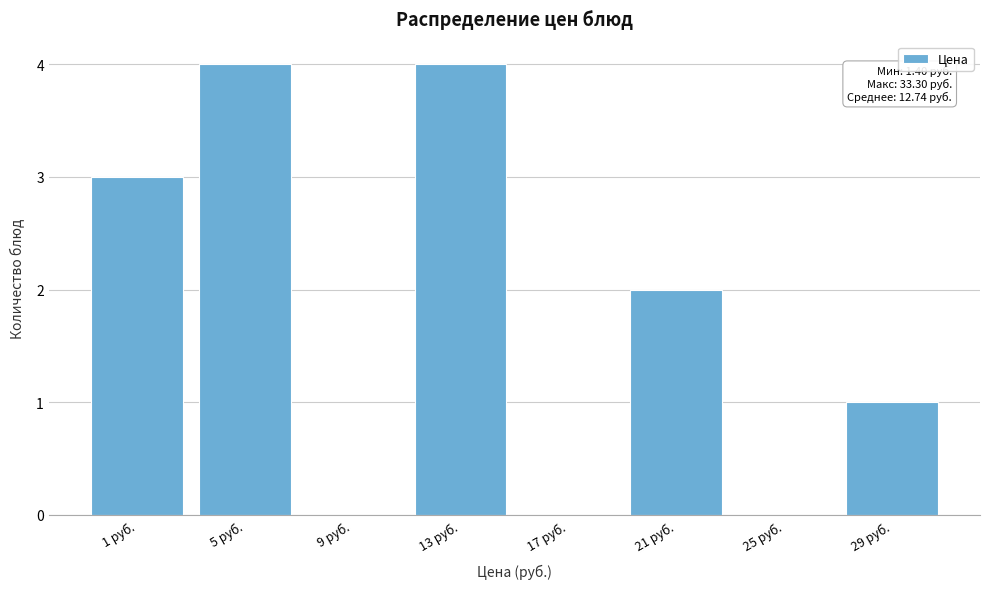

What is the ratio of the value at 1 руб. to the value at 21 руб.?

1.5